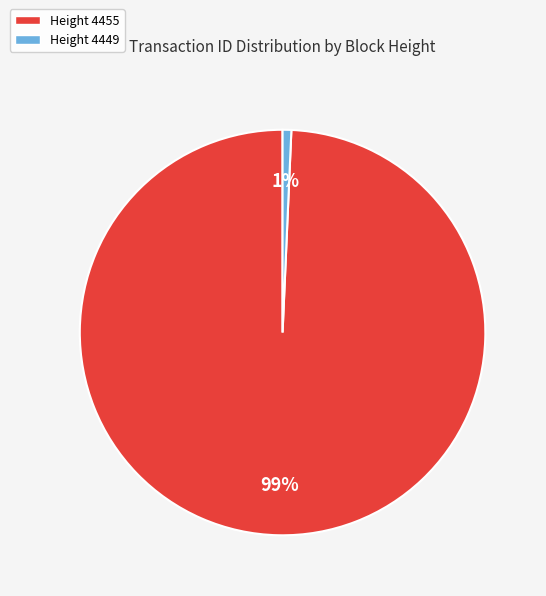

What percentage is the Height 4449 slice, to the nearest percent?

1%